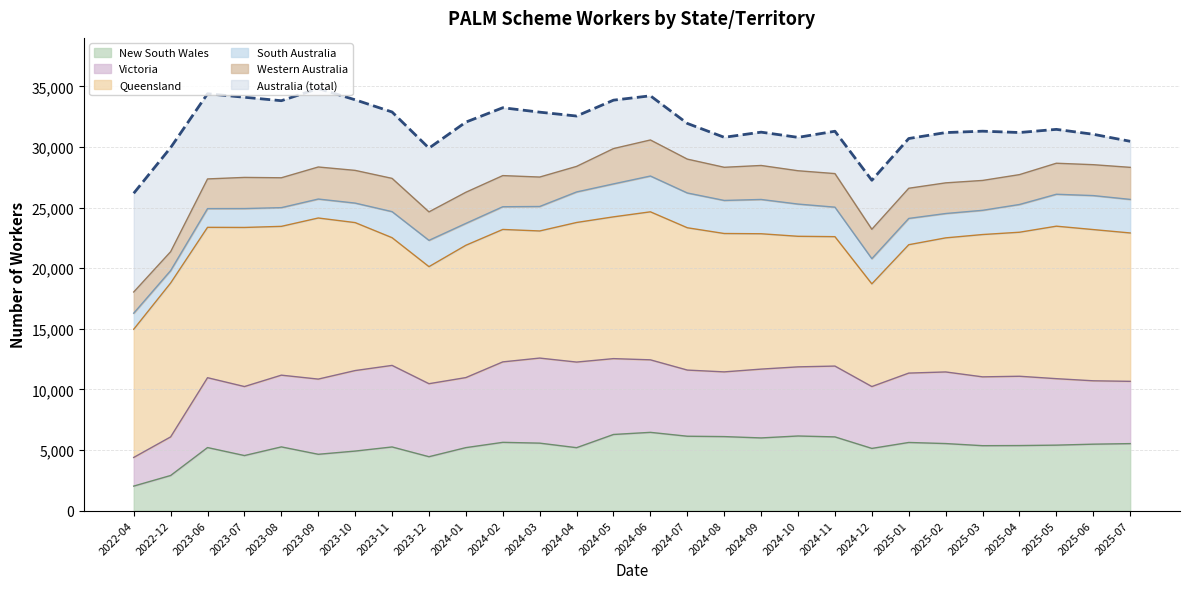

At which label does Western Australia reach its peak?

2024-06